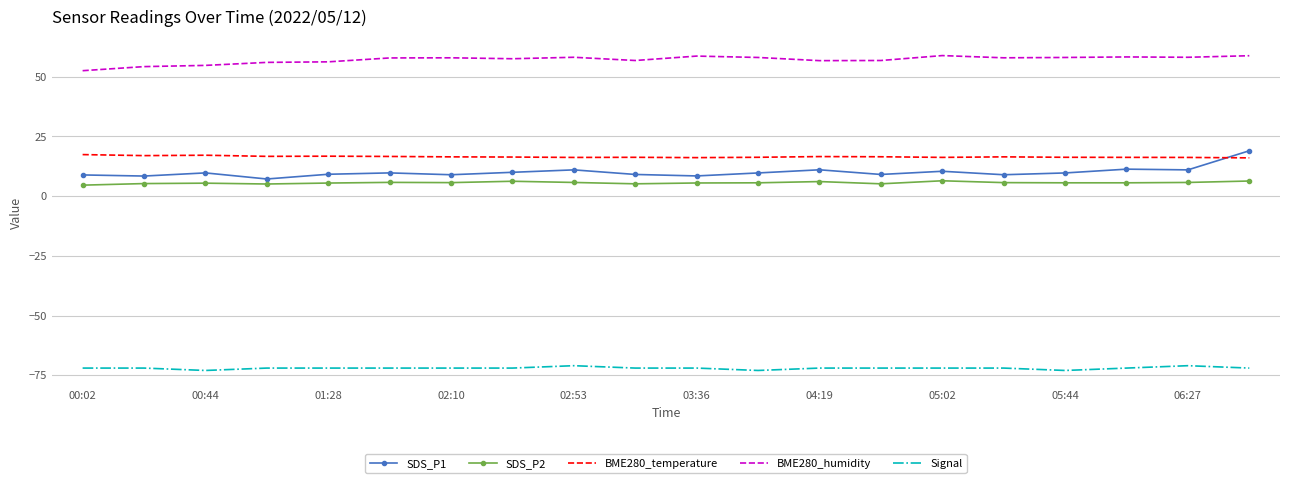

What is the lowest value of the BME280_humidity series?

52.6